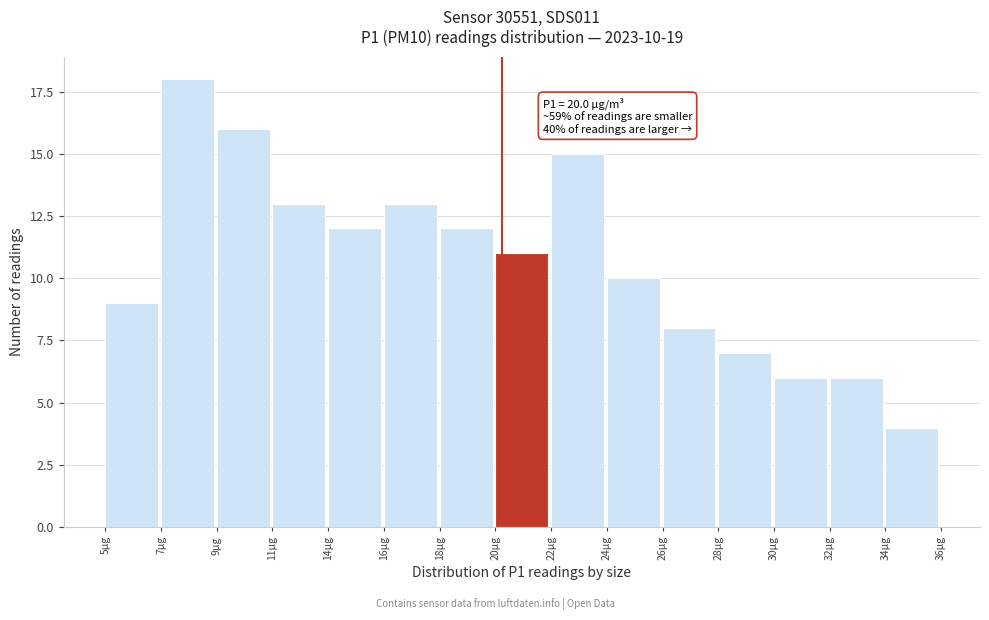

Reading left to right, extract all data points from this chart.

9	18	16	13	12	13	12	11	15	10	8	7	6	6	4